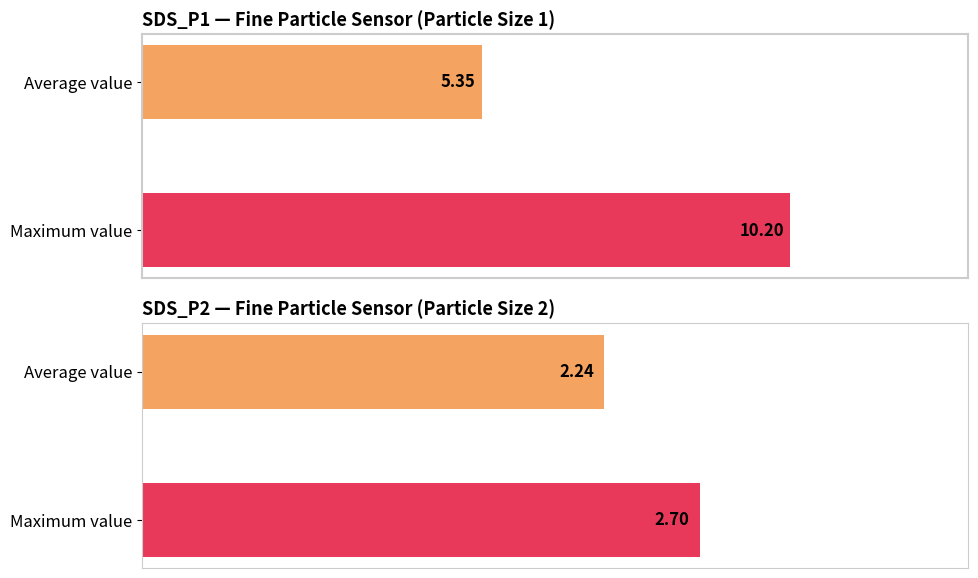

What is the sum of the values at Average value and Maximum value?

15.5